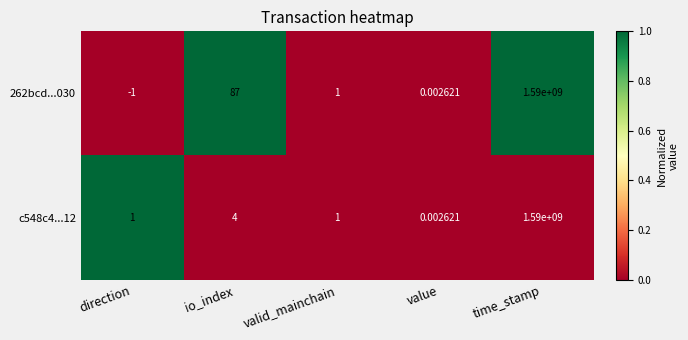

At which label does 262bcd...030 reach its minimum?

direction